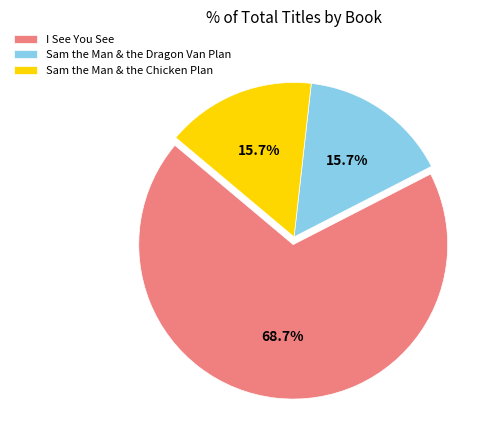

What percentage is the Sam the Man & the Chicken Plan slice, to the nearest percent?

16%